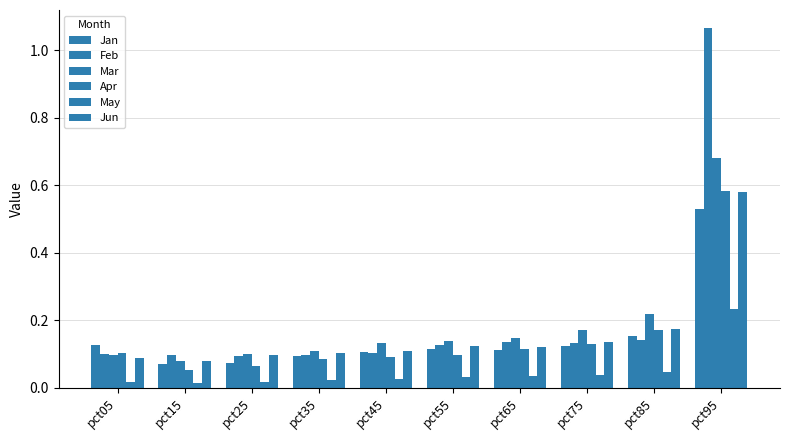

True or false: May has a value of 0.0 at pct65.

True